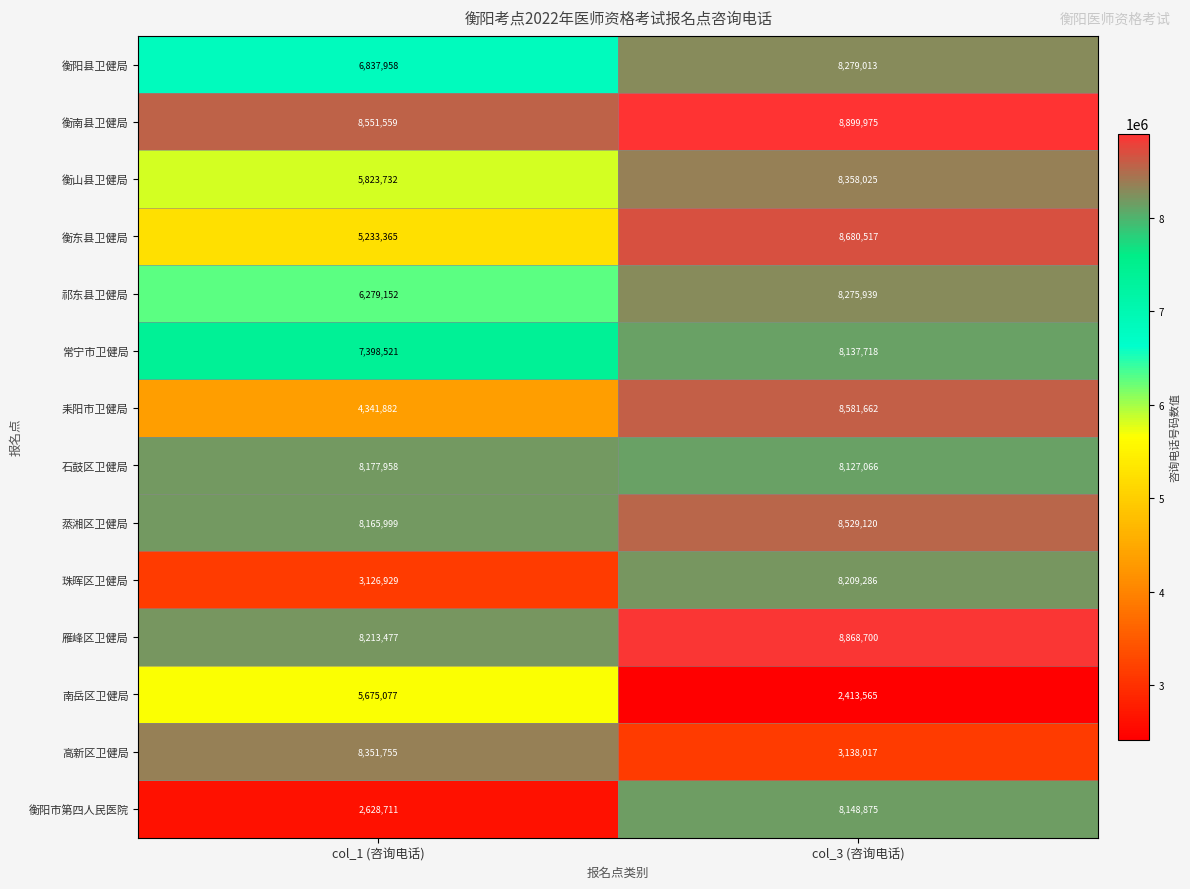

At col_3 (咨询电话), list the series in order from largest to smallest.

衡南县卫健局, 雁峰区卫健局, 衡东县卫健局, 耒阳市卫健局, 蒸湘区卫健局, 衡山县卫健局, 衡阳县卫健局, 祁东县卫健局, 珠晖区卫健局, 衡阳市第四人民医院, 常宁市卫健局, 石鼓区卫健局, 高新区卫健局, 南岳区卫健局